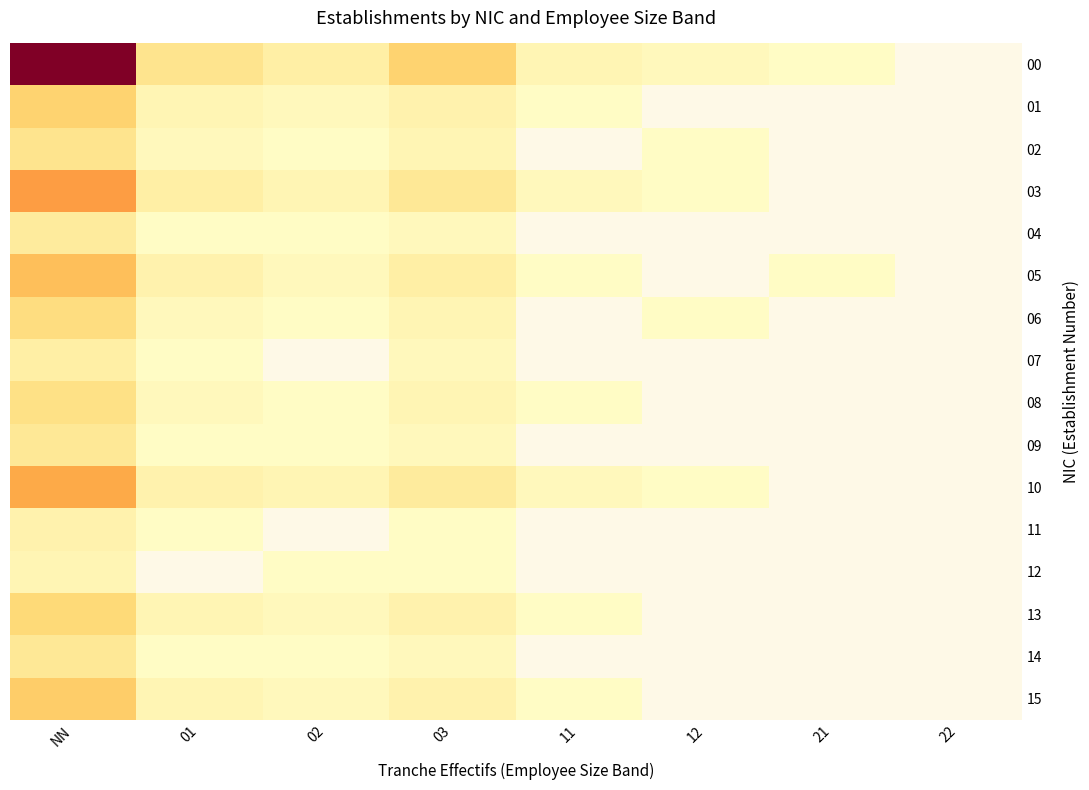

What is the lowest value of the 06 series?

1.0